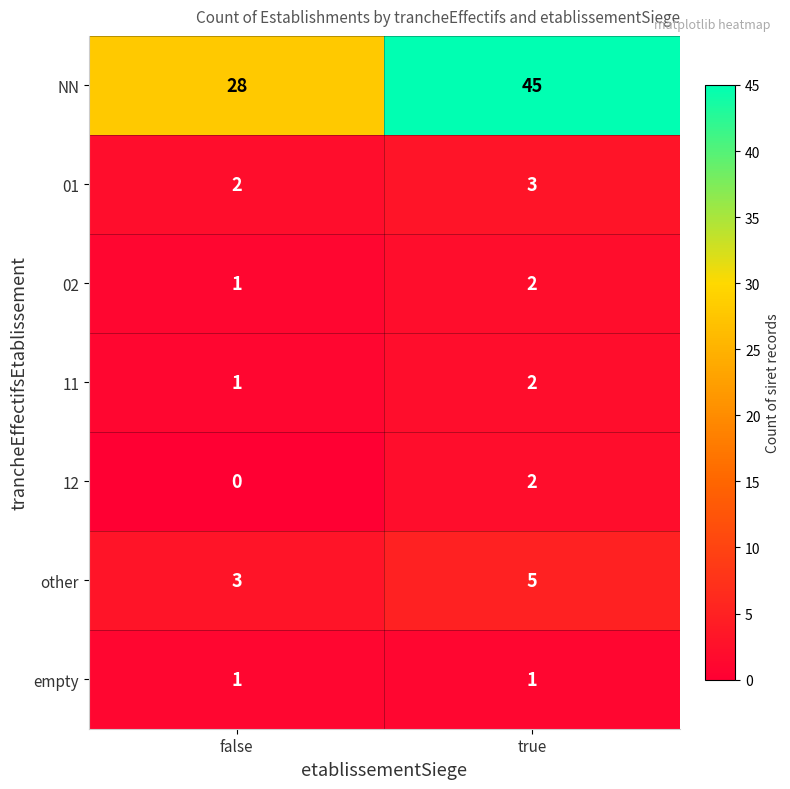

Is the value of 12 at false greater than the value of 11 at false?

No